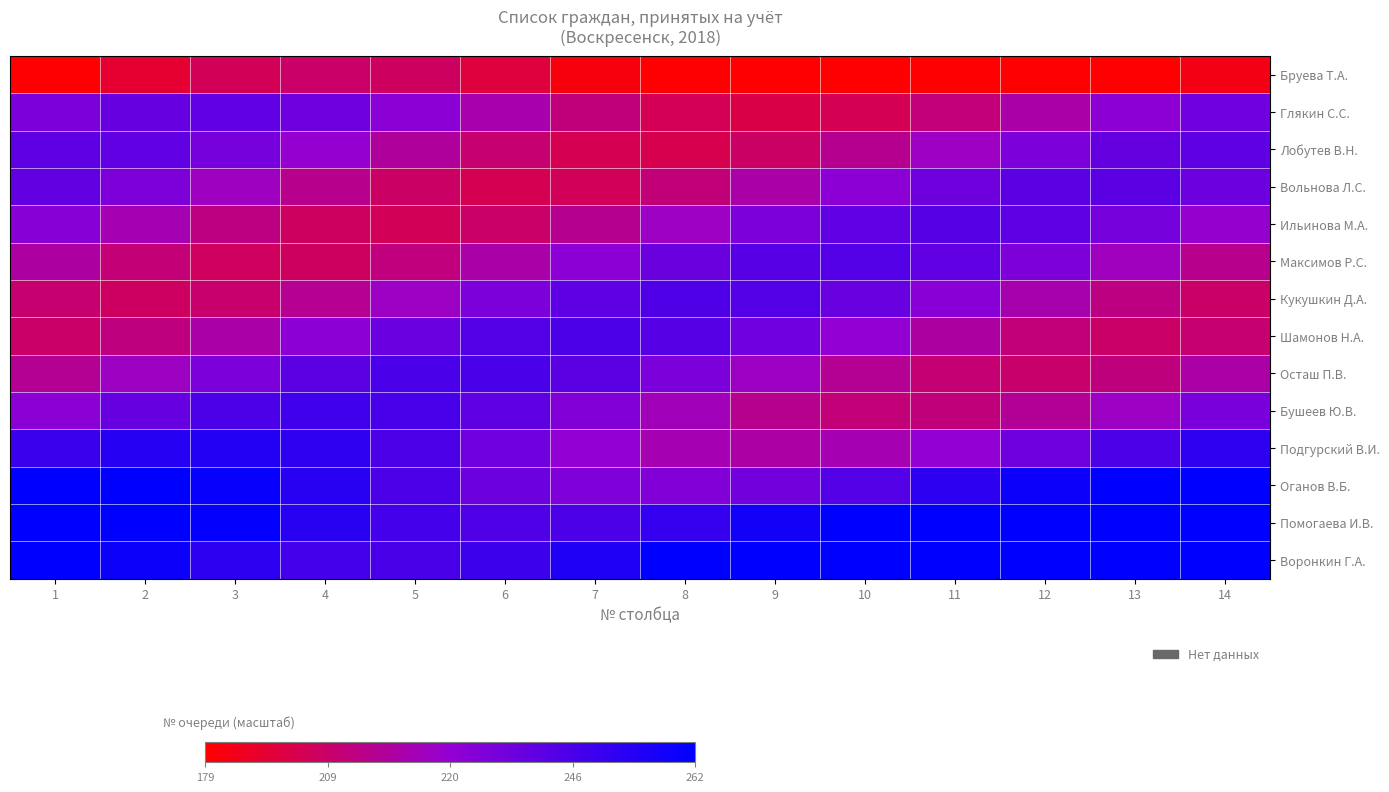

What is the spread (max minus min) of values at 14?

94.6